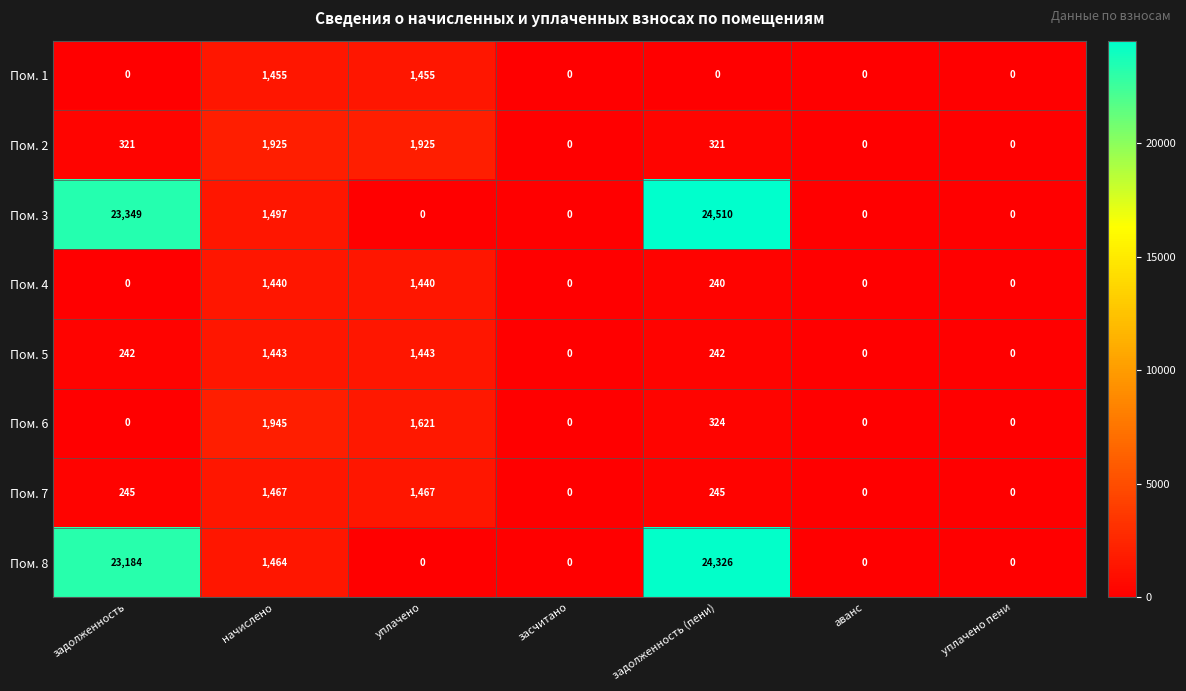

Rank the series by their maximum value, from highest to lowest.

Пом. 3, Пом. 8, Пом. 6, Пом. 2, Пом. 7, Пом. 1, Пом. 5, Пом. 4